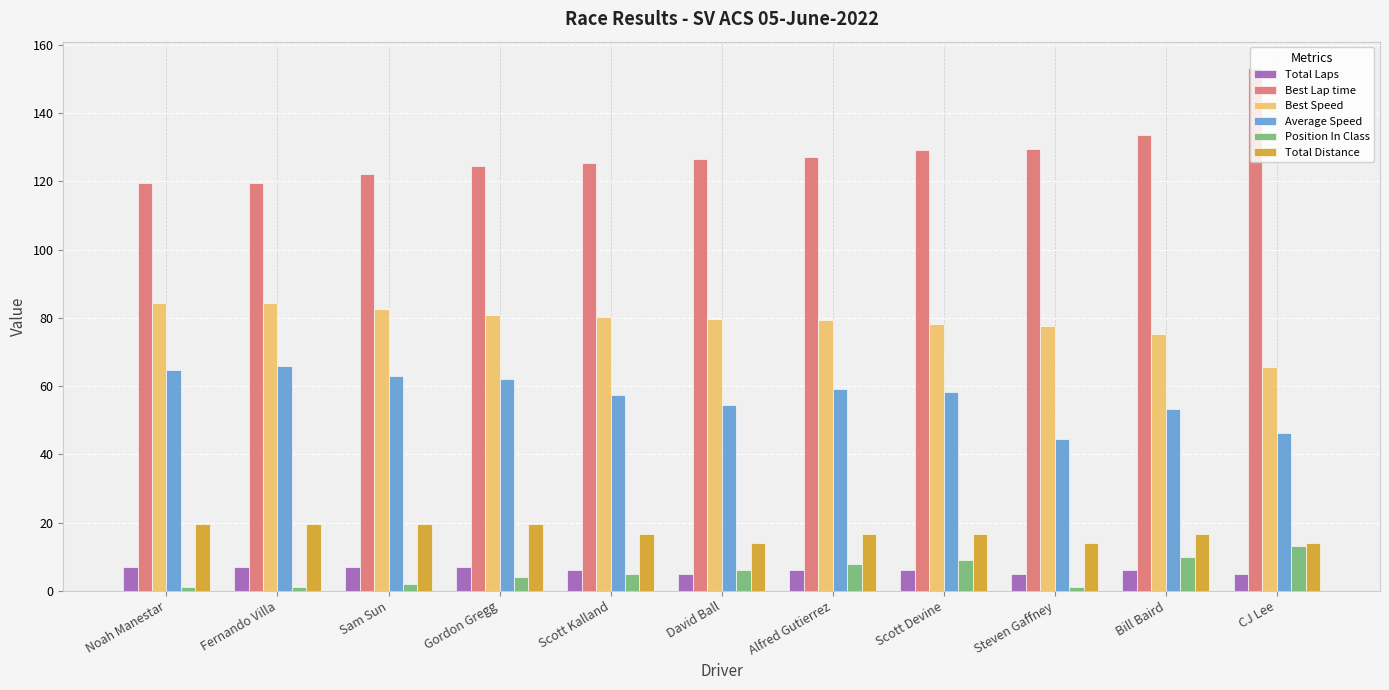

Is the value of Position In Class at Bill Baird greater than the value of Best Speed at CJ Lee?

No